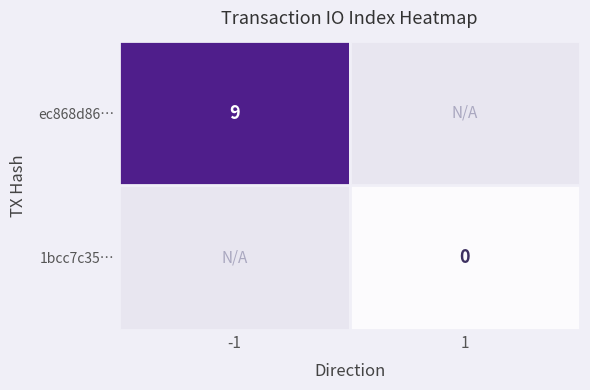

At how many categories does at least one series exceed 6?

1